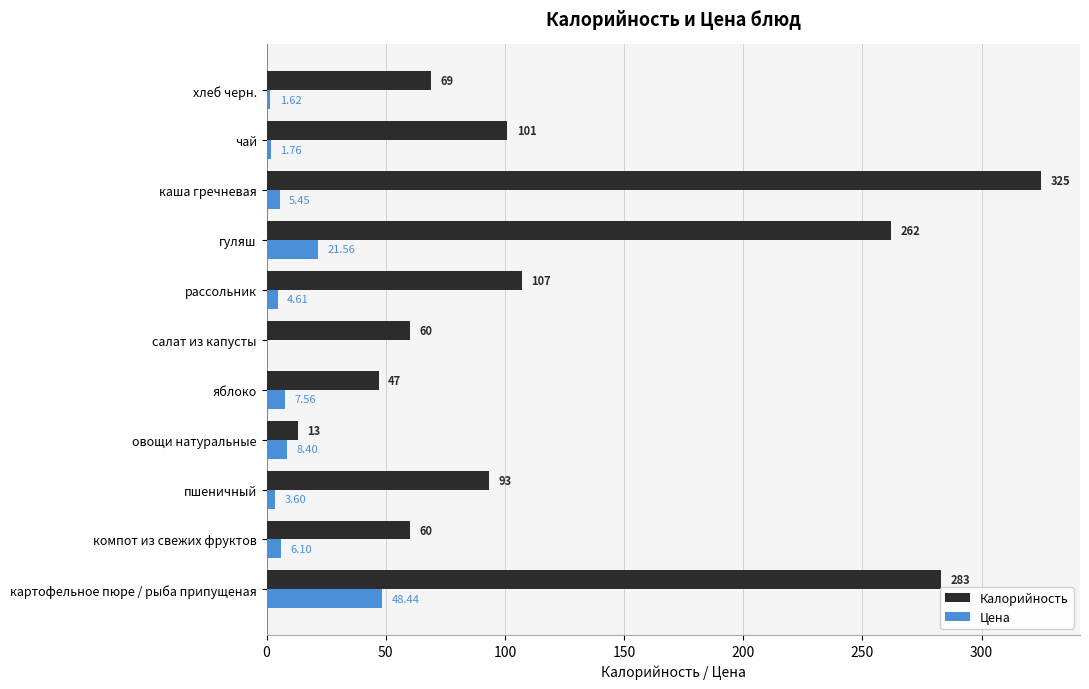

What is the sum of the Калорийность values at салат из капусты and каша гречневая?

385.0